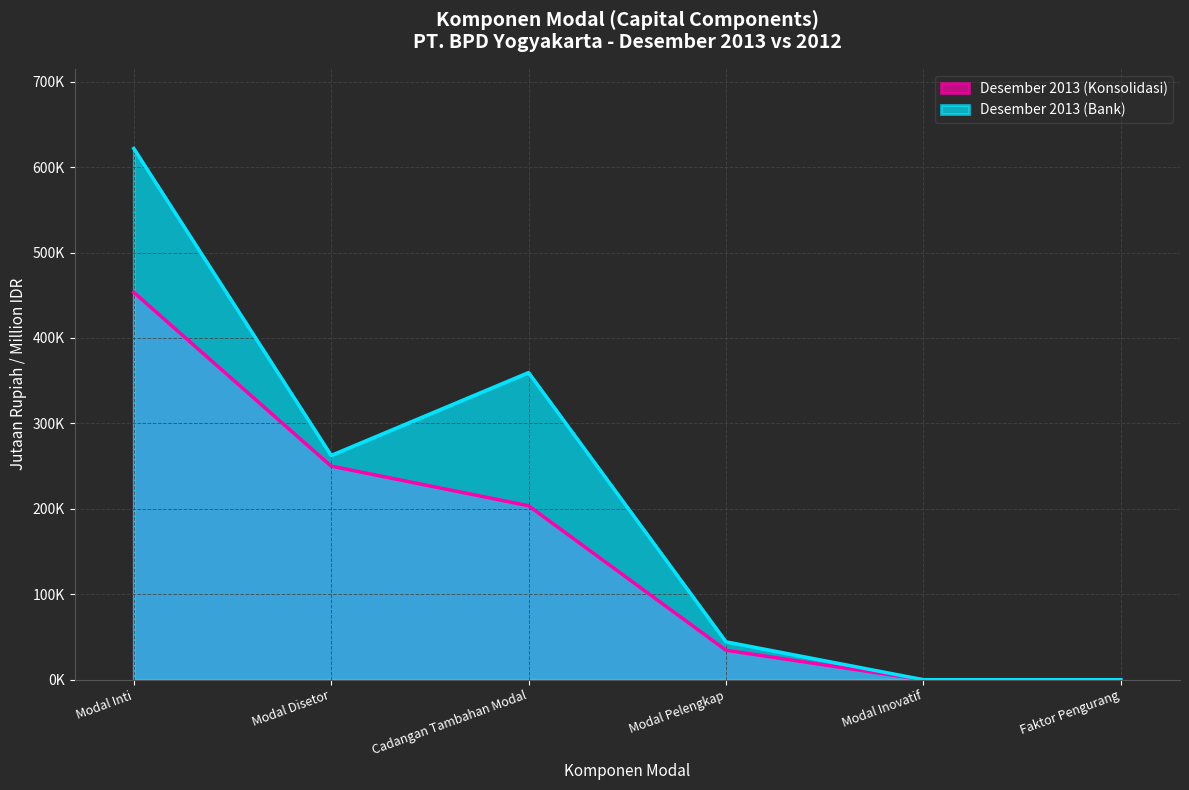

How many lines are shown in the chart?

2